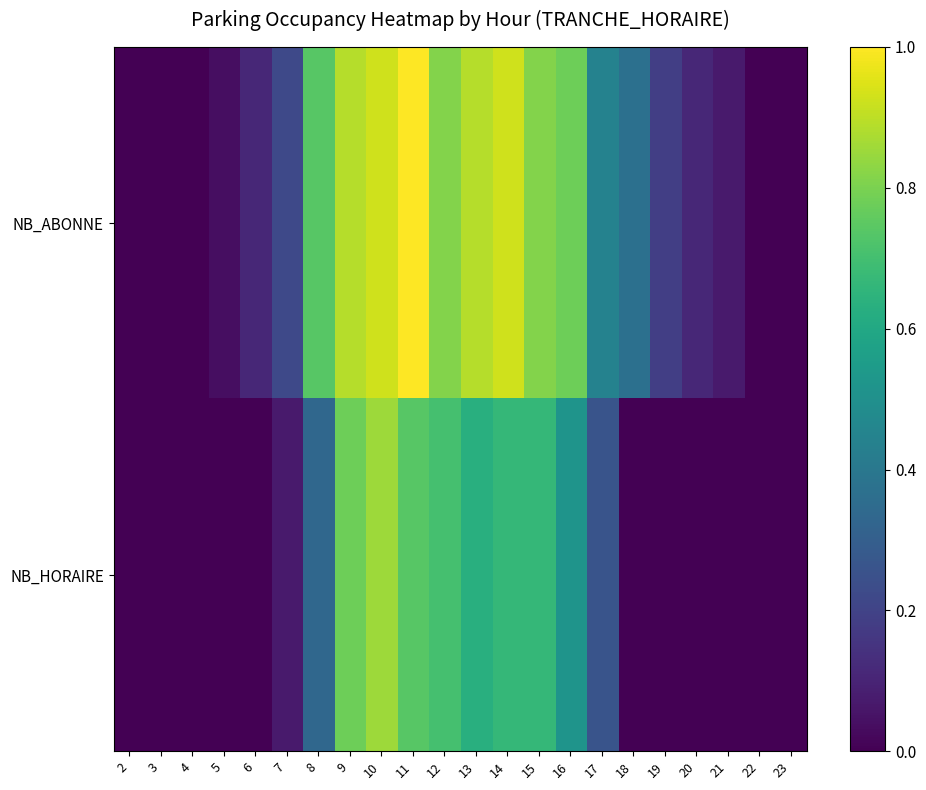

Which label corresponds to the smallest value in the chart?

2